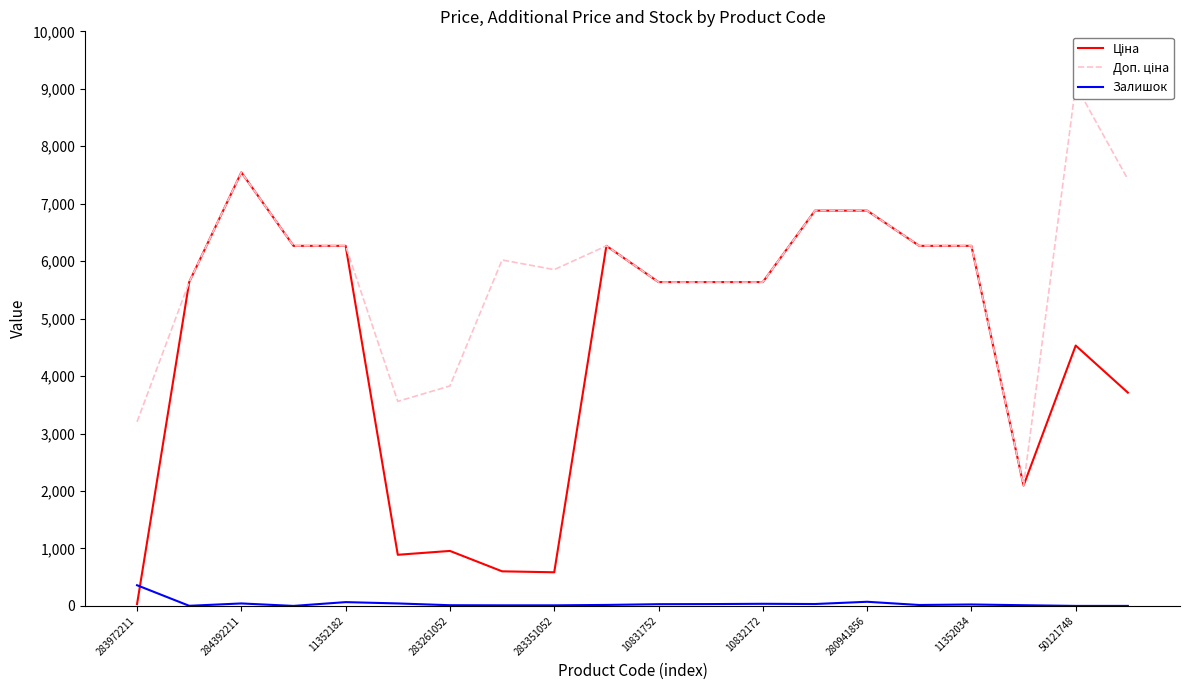

What is the difference between the highest and lowest values at 17?

2082.3